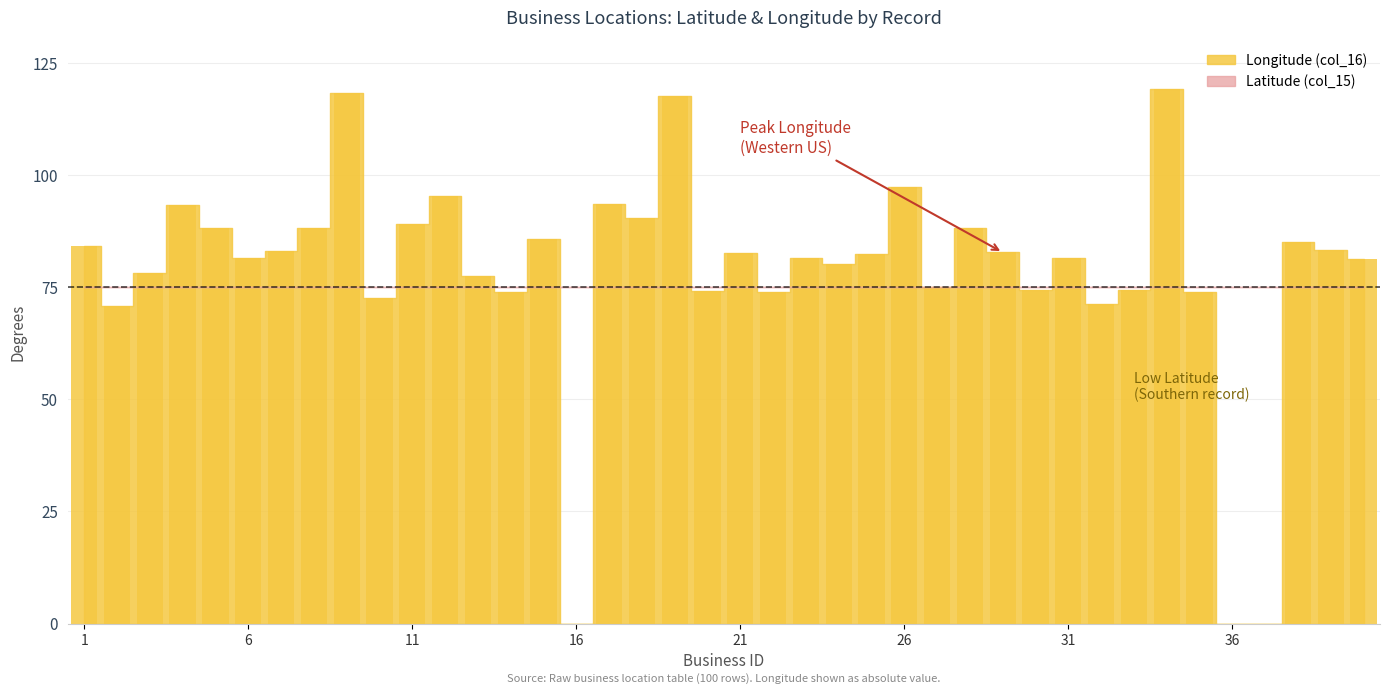

What is the greatest value displayed?

119.1